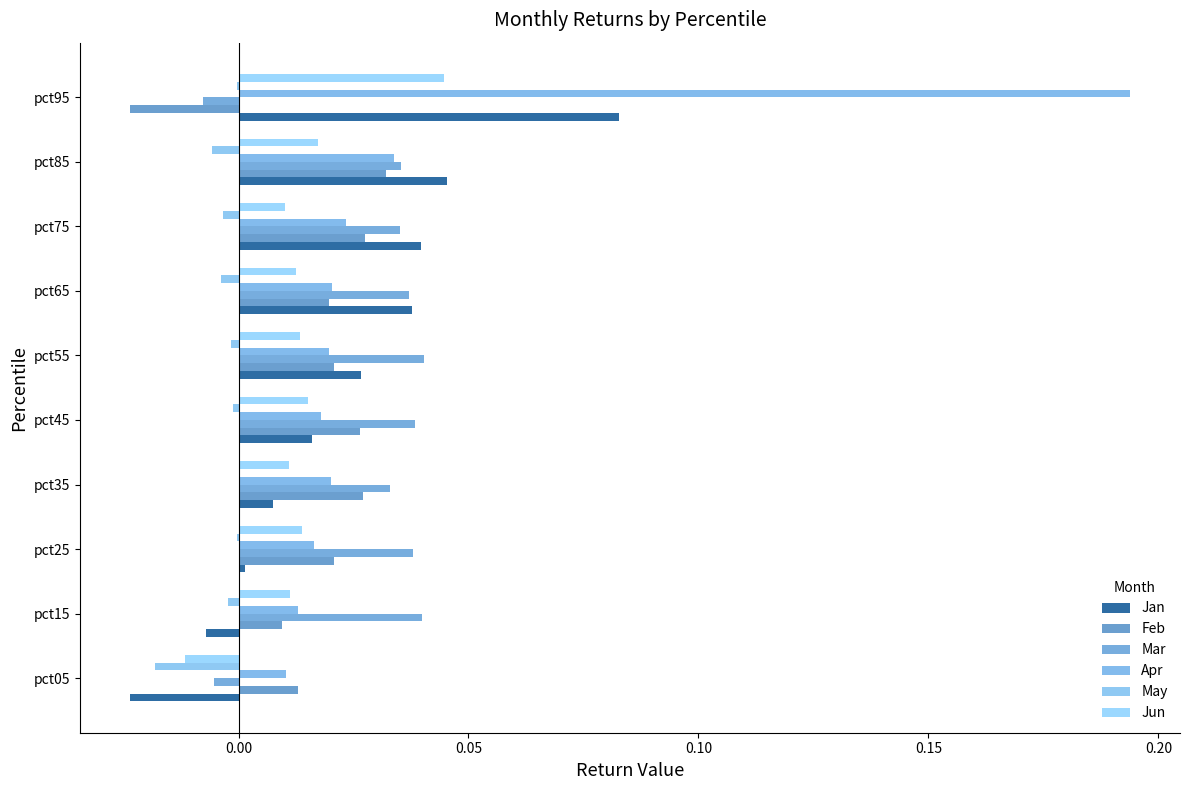

Where is Jan nearest to the value 0?

pct25